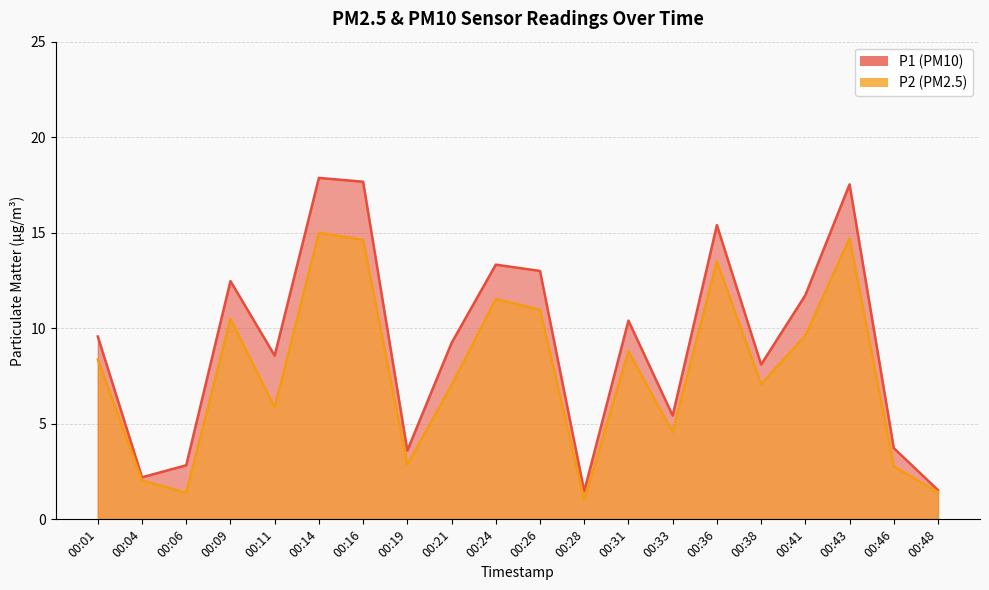

The value of P1 at 00:43 is 9.5. True or false?

False